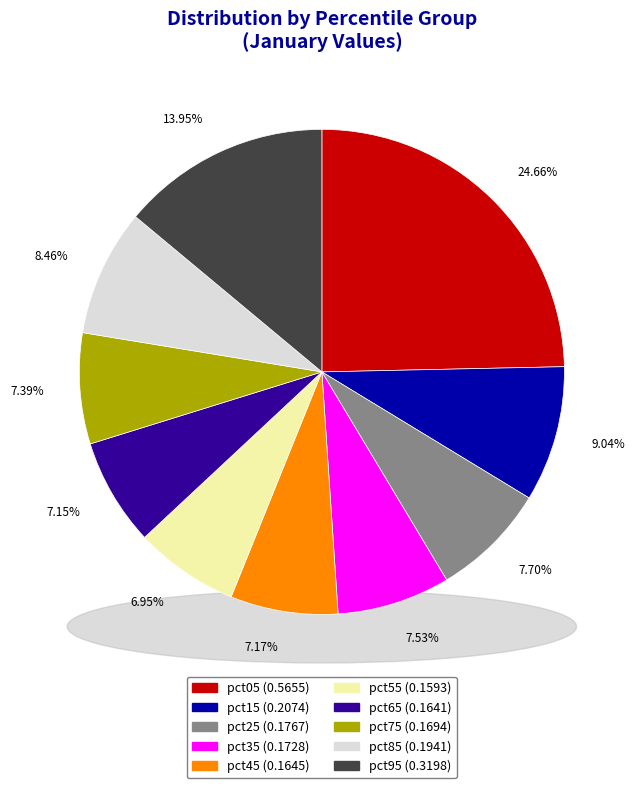

To the nearest percent, what is the combined percentage of pct45 and pct85?

16%